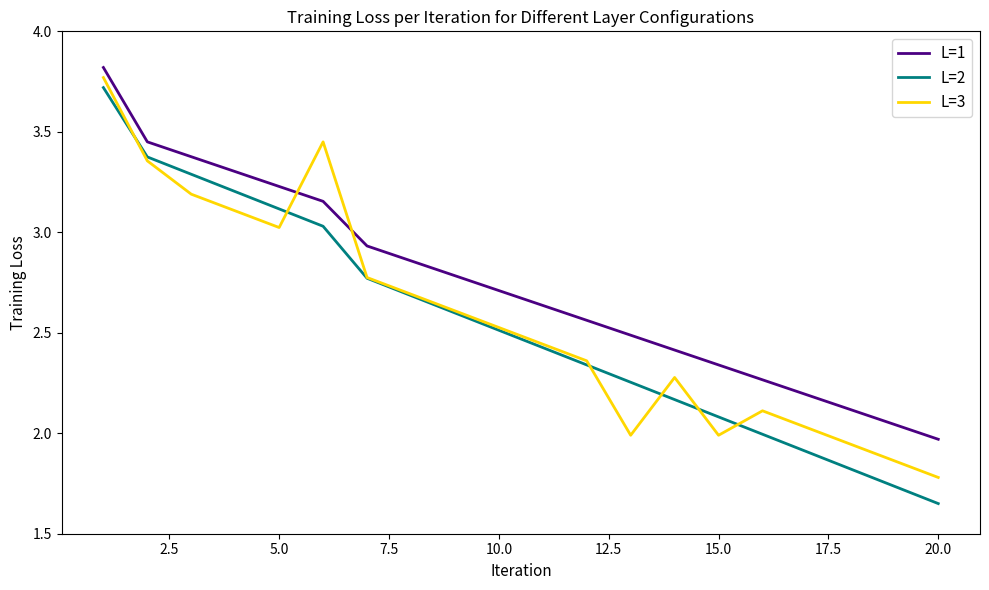

Which series has the largest range (max minus min)?

L=2